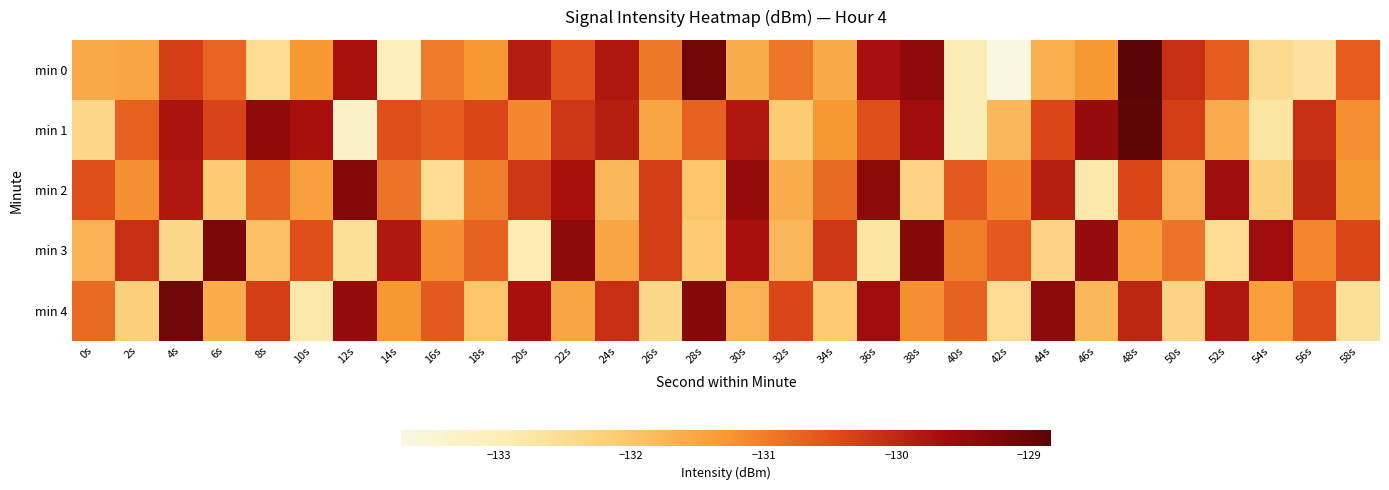

Which series has the largest range (max minus min)?

min 0